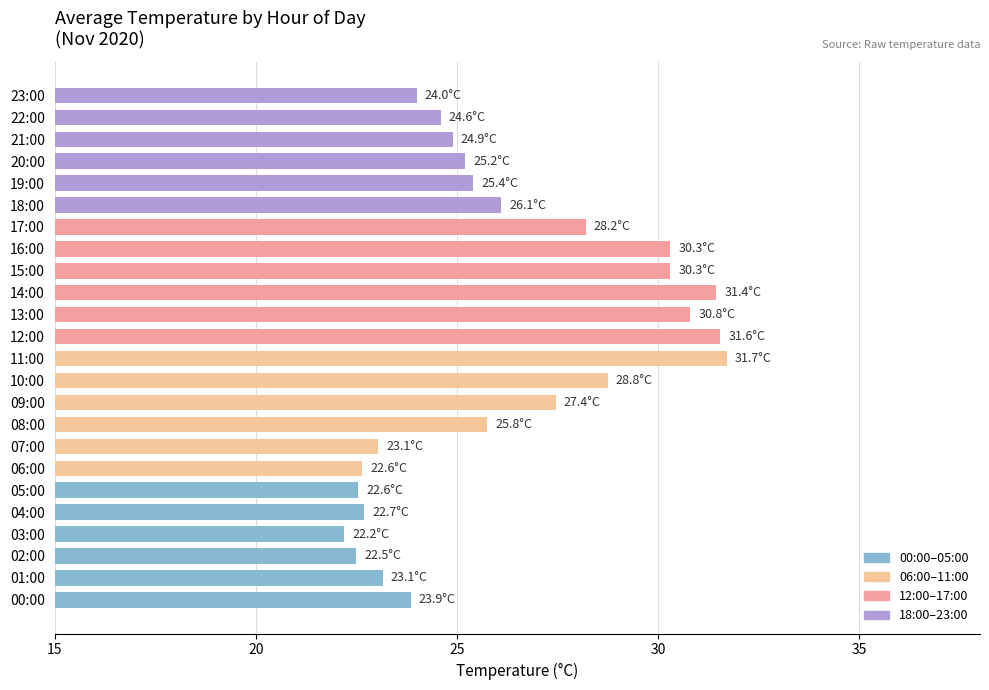

Are the bars horizontal?

Yes